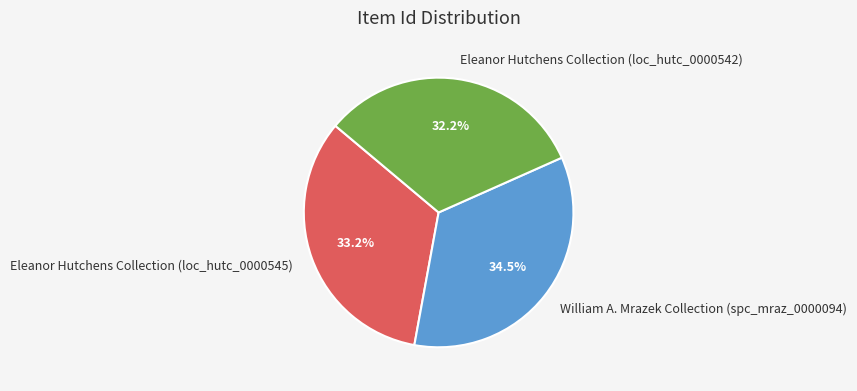

Rank the categories by value from highest to lowest.

William A. Mrazek Collection (spc_mraz_0000094), Eleanor Hutchens Collection (loc_hutc_0000545), Eleanor Hutchens Collection (loc_hutc_0000542)